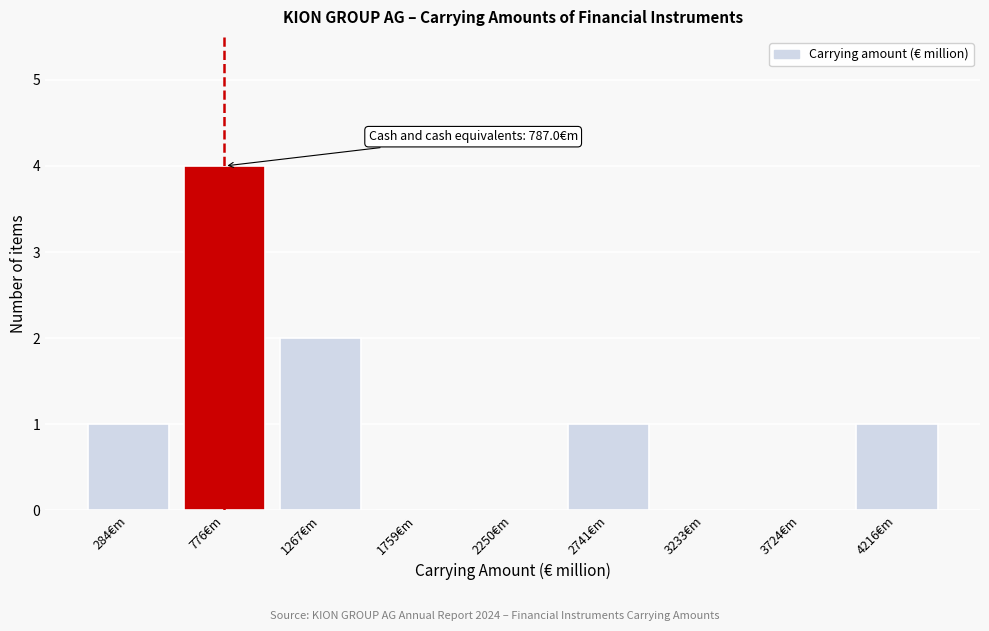

Reading left to right, transcribe all the data shown in this chart.

284€m=1	776€m=4	1267€m=2	1759€m=0	2250€m=0	2741€m=1	3233€m=0	3724€m=0	4216€m=1